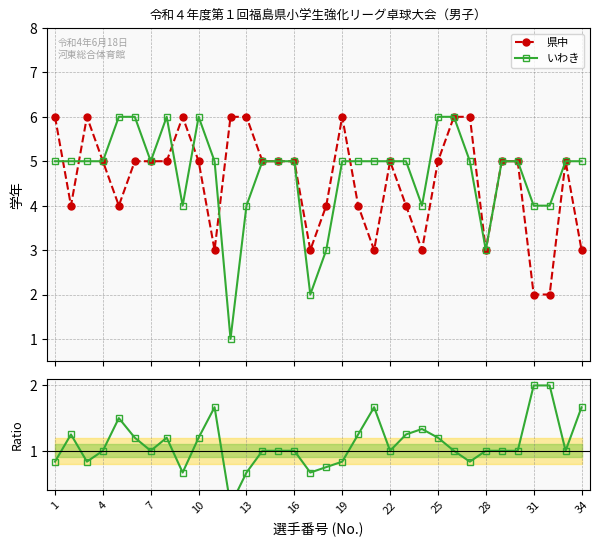

True or false: 県中 has more than 1 points higher than both neighbors.

True